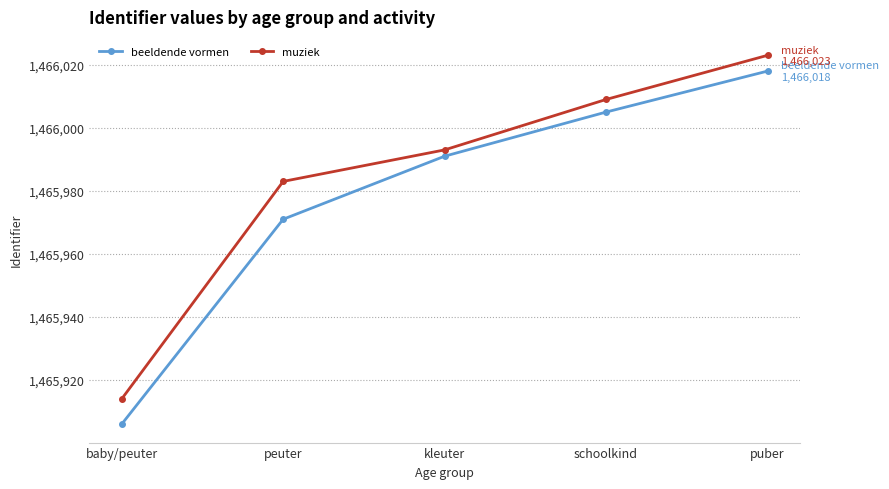

What is the value of the muziek point at the 4th from the left?

1466009